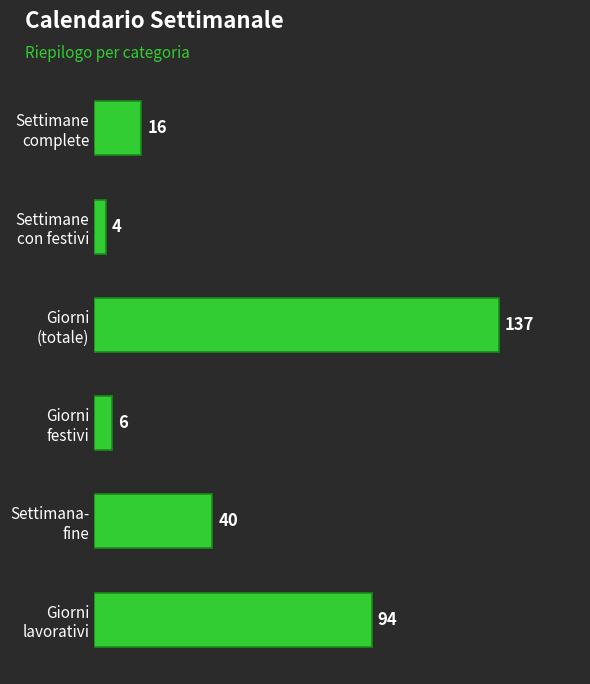

Reading bottom to top, extract all data points from this chart.

94	40	6	137	4	16